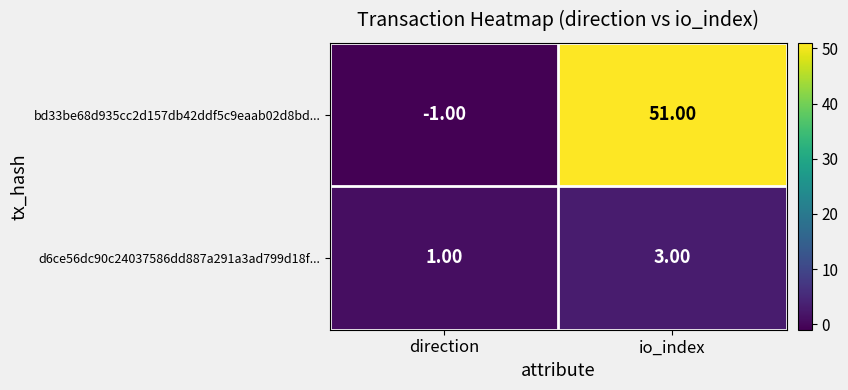

Rank the series by their average value, from lowest to highest.

d6ce56dc90c24037586dd887a291a3ad799d18f..., bd33be68d935cc2d157db42ddf5c9eaab02d8bd...